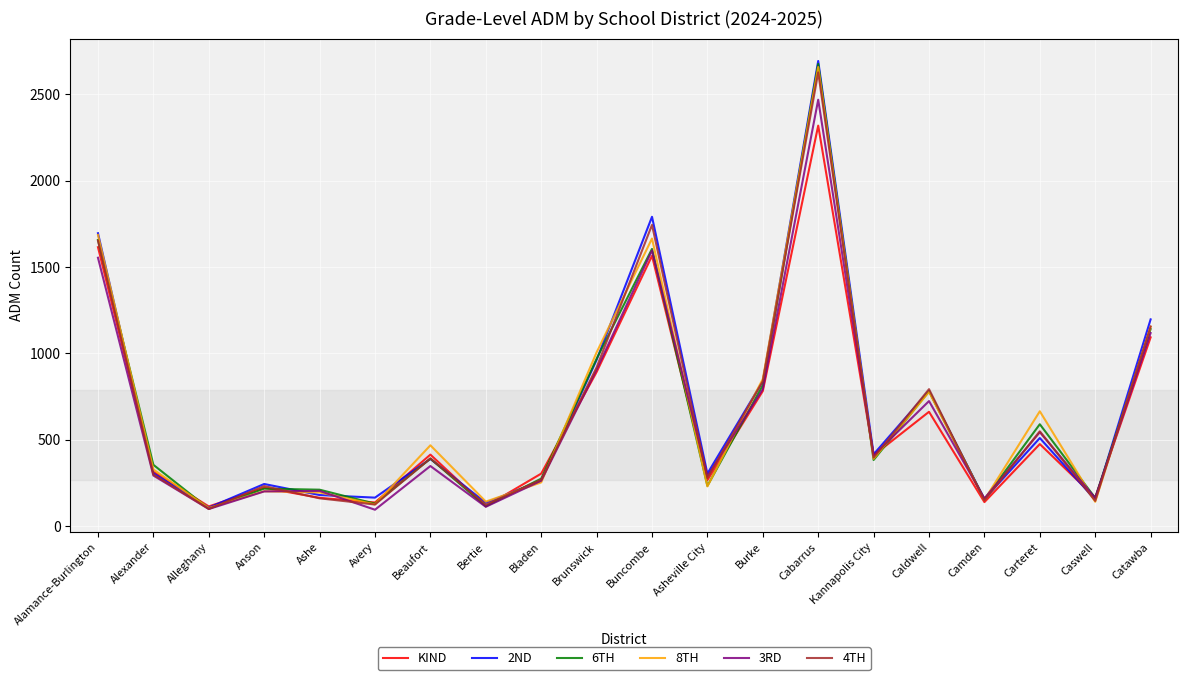

What is the maximum value for KIND?

2319